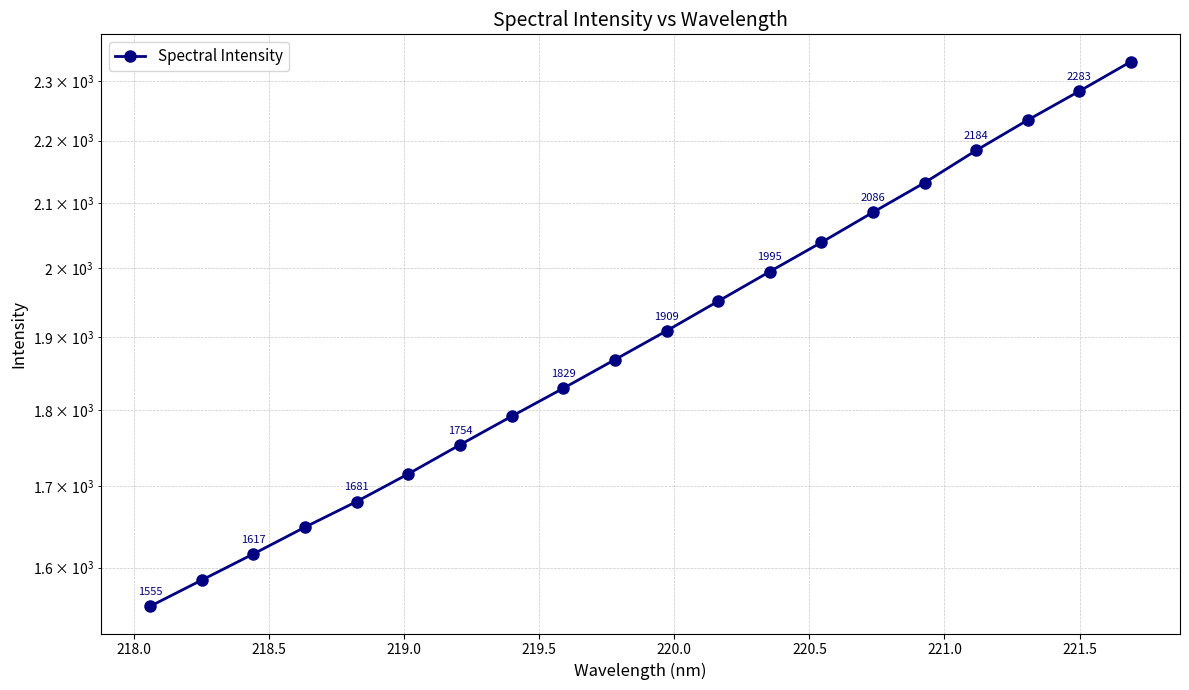

Reading left to right, extract all data points from this chart.

1554.7	1585.3	1616.5	1649.2	1681.0	1716.0	1753.6	1791.3	1829.1	1868.6	1909.1	1951.8	1995.4	2039.3	2085.6	2132.1	2184.2	2234.1	2282.8	2333.7